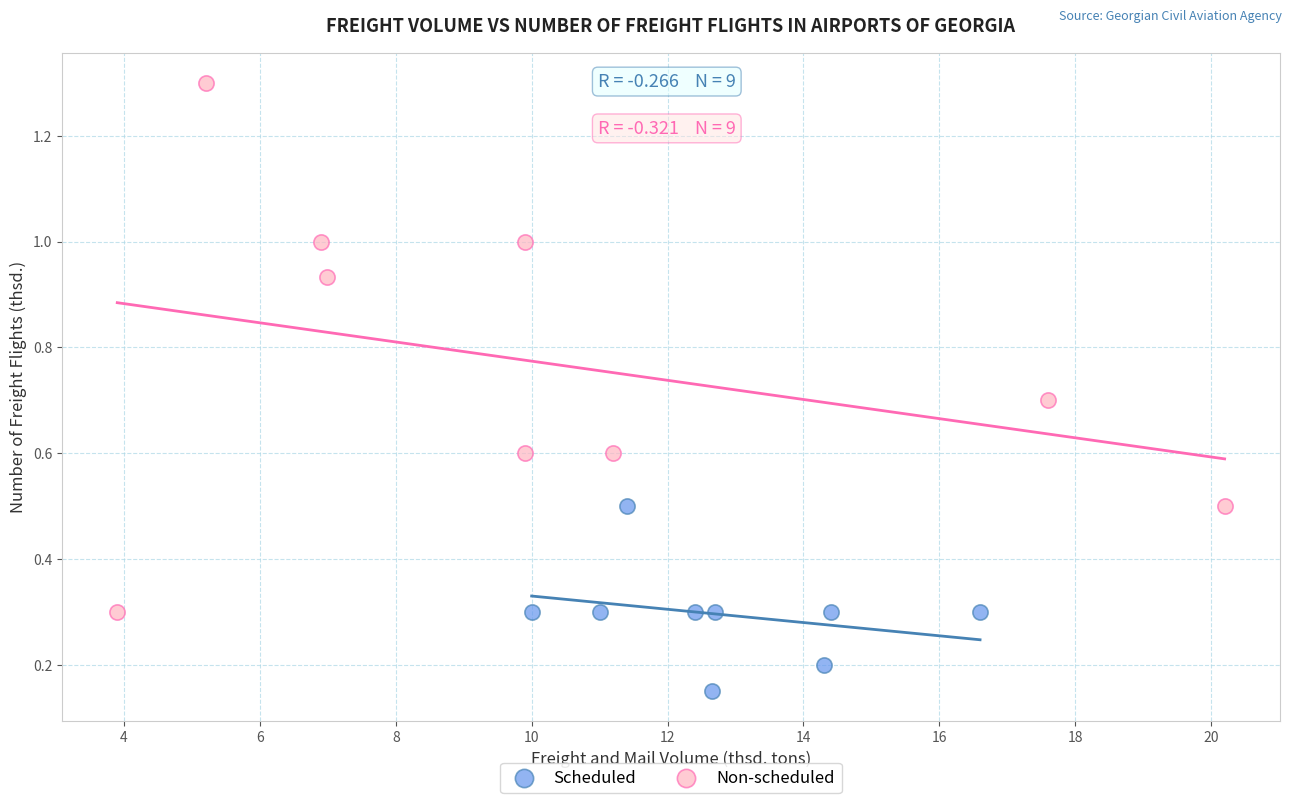

Which series reaches the minimum Y coordinate?

Scheduled